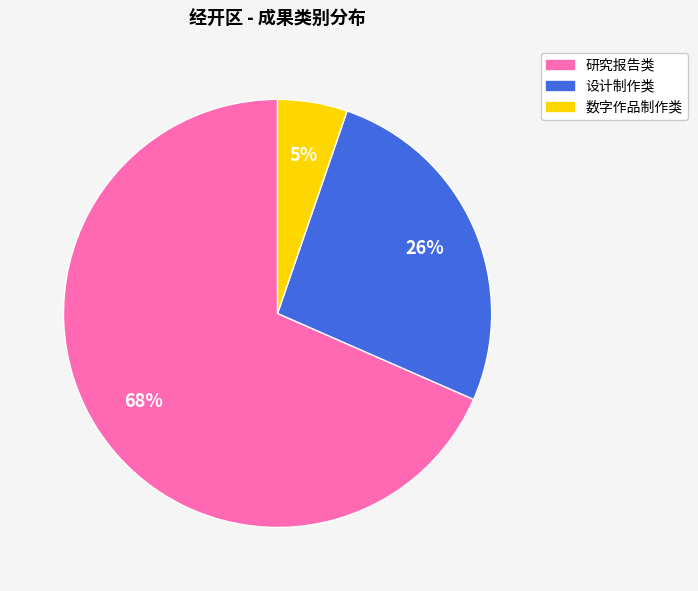

Is there any slice that represents more than half of the pie?

Yes